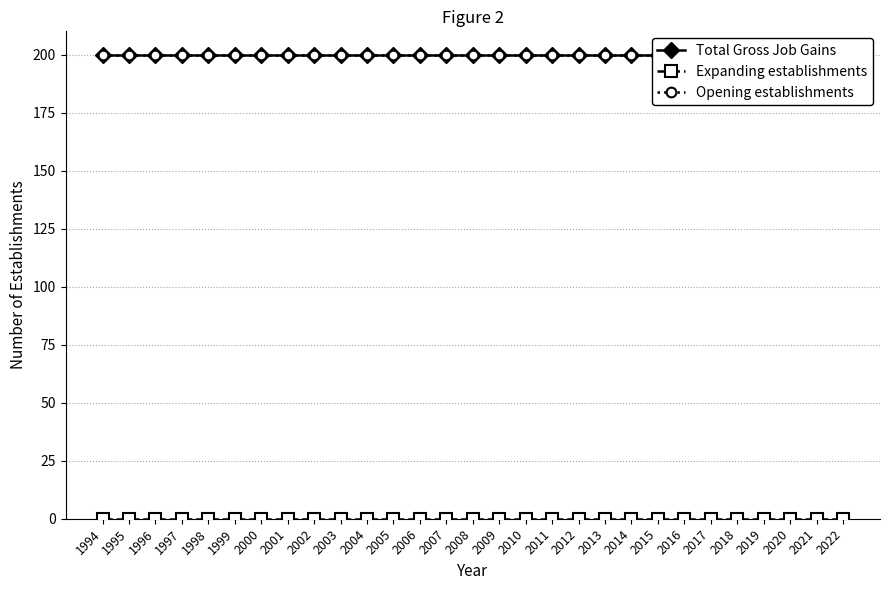

True or false: Opening establishments and Total Gross Job Gains intersect in this chart.

False